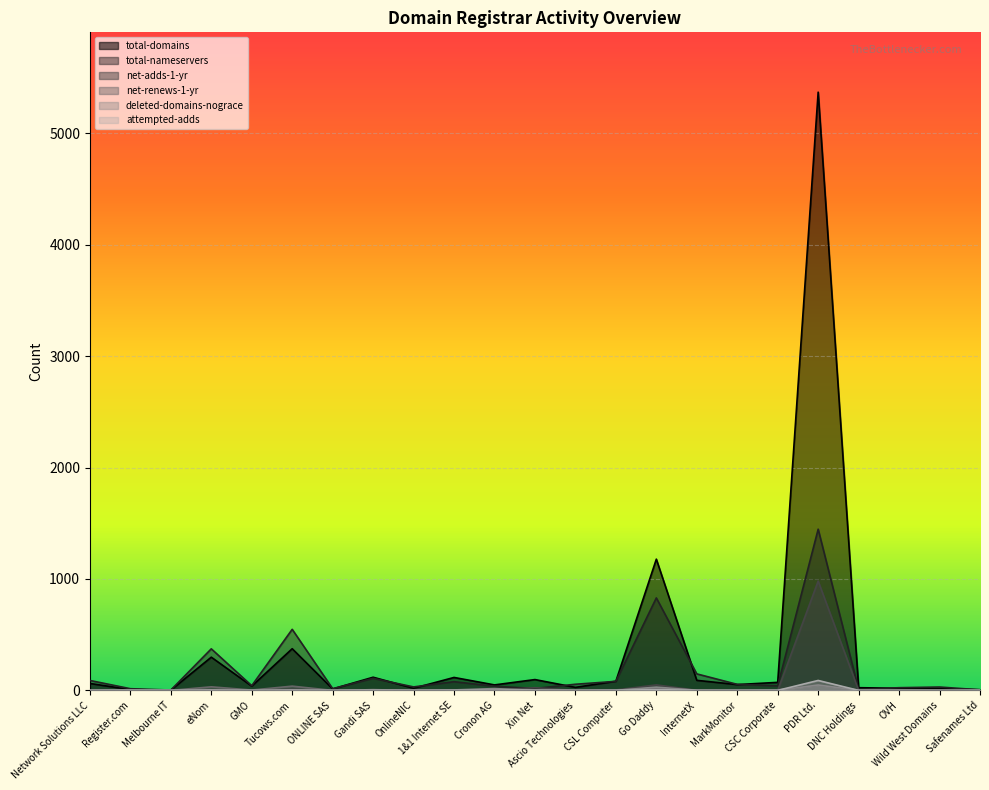

At GMO, list the series in order from smallest to largest.

deleted-domains-nograce, attempted-adds, net-adds-1-yr, net-renews-1-yr, total-domains, total-nameservers